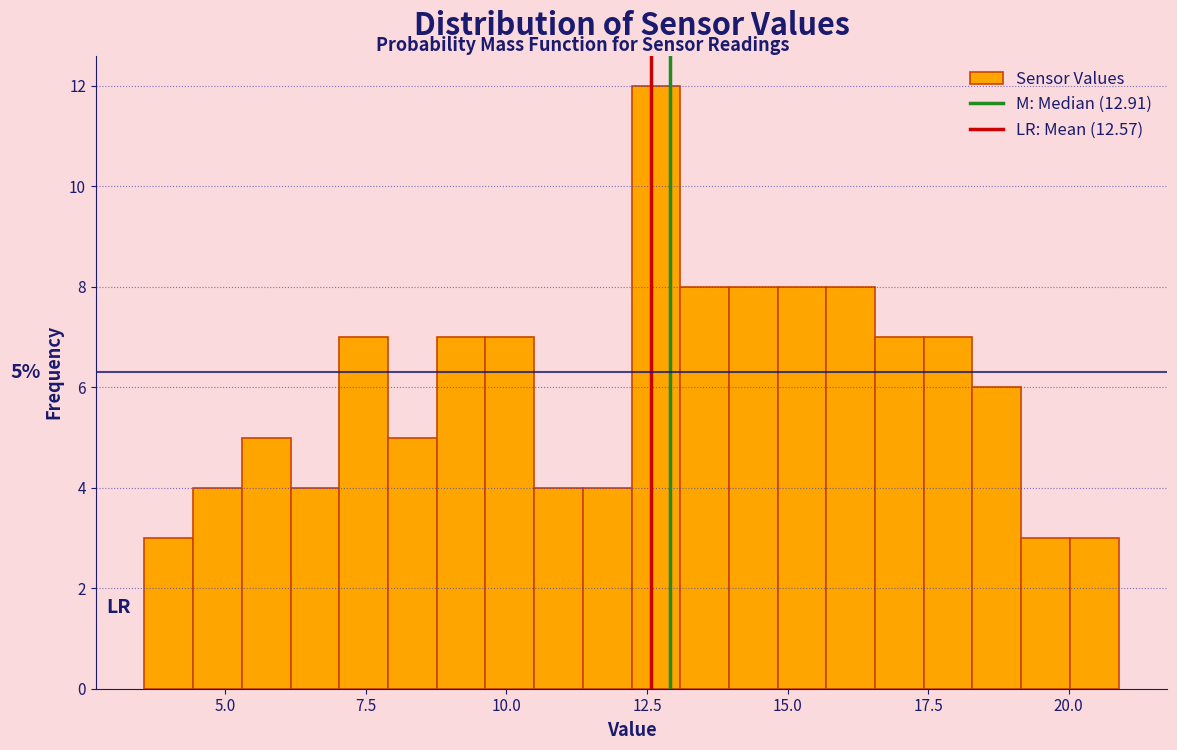

Around what value on the x-axis is the tallest bar? Give the approximate position of its centre, as read against the axis.

12.5